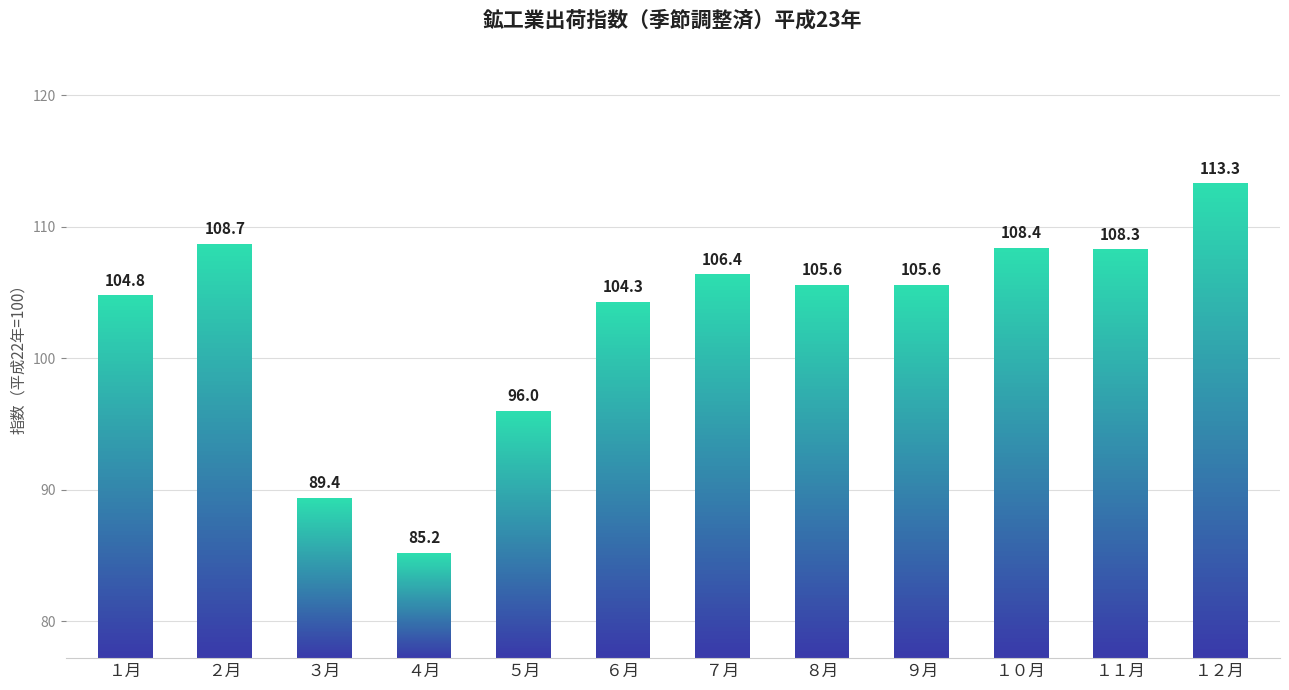

Rank the categories by value from lowest to highest.

４月, ３月, ５月, ６月, １月, ８月, ９月, ７月, １１月, １０月, ２月, １２月